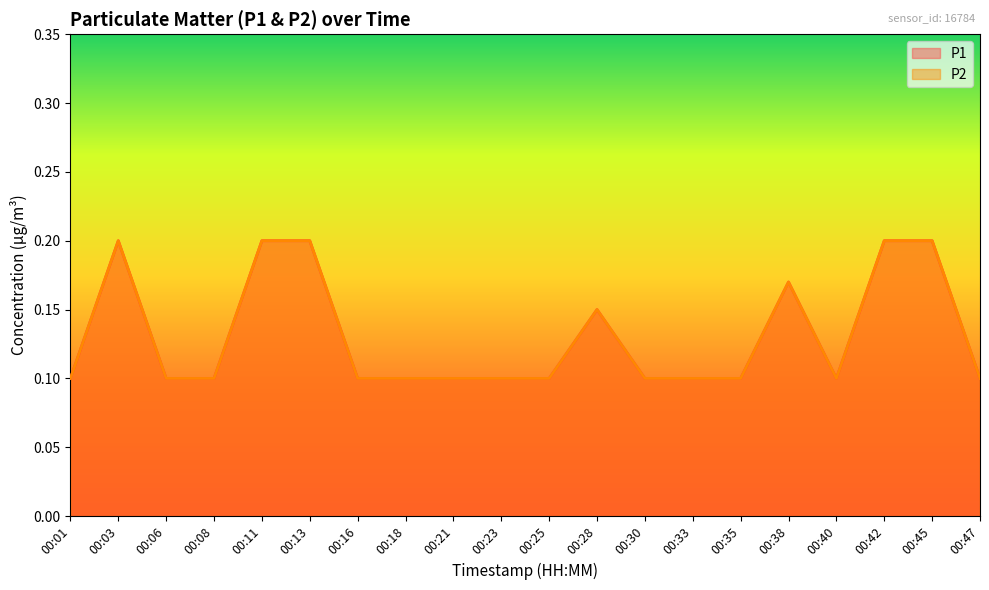

Where is the first local maximum for P2?

00:03